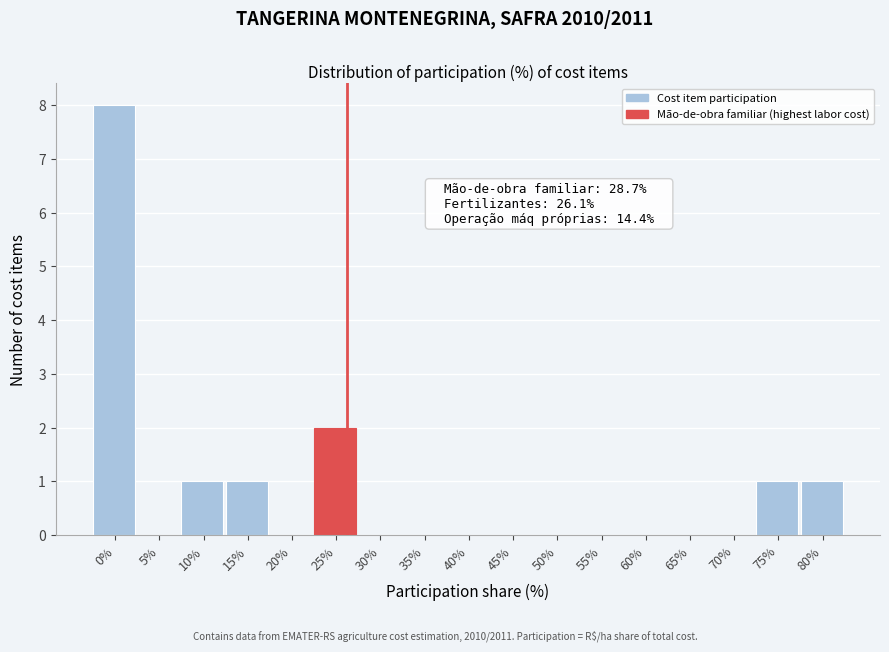

Reading left to right, list all the values displayed in this chart.

0%=8	5%=0	10%=1	15%=1	20%=0	25%=2	30%=0	35%=0	40%=0	45%=0	50%=0	55%=0	60%=0	65%=0	70%=0	75%=1	80%=1